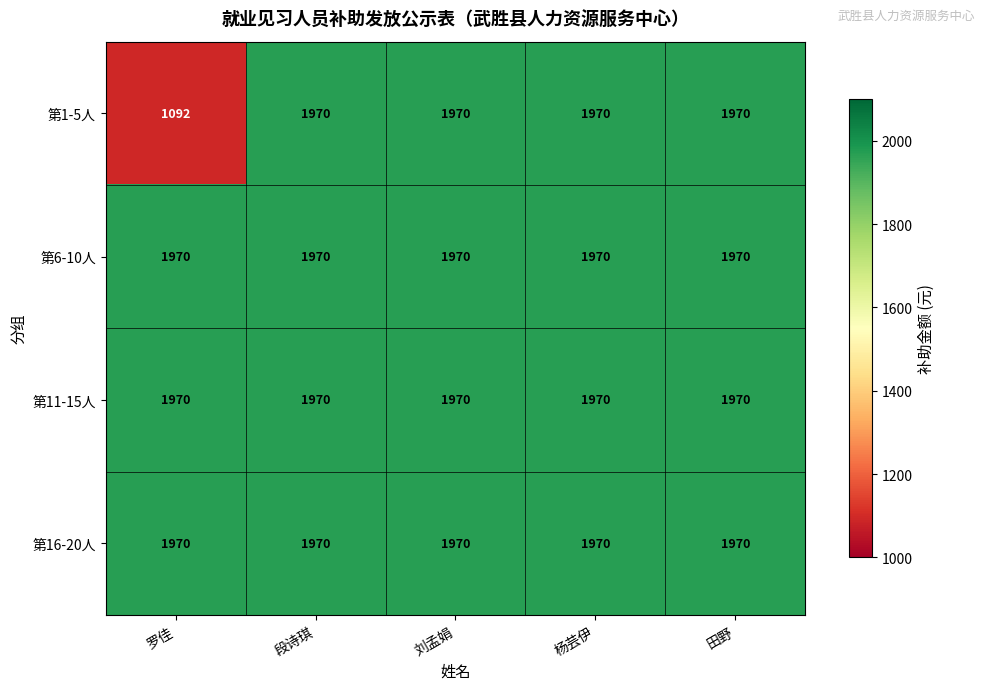

Reading left to right, transcribe all the data shown in this chart.

第1-5人: 1092	1970	1970	1970	1970
第6-10人: 1970	1970	1970	1970	1970
第11-15人: 1970	1970	1970	1970	1970
第16-20人: 1970	1970	1970	1970	1970